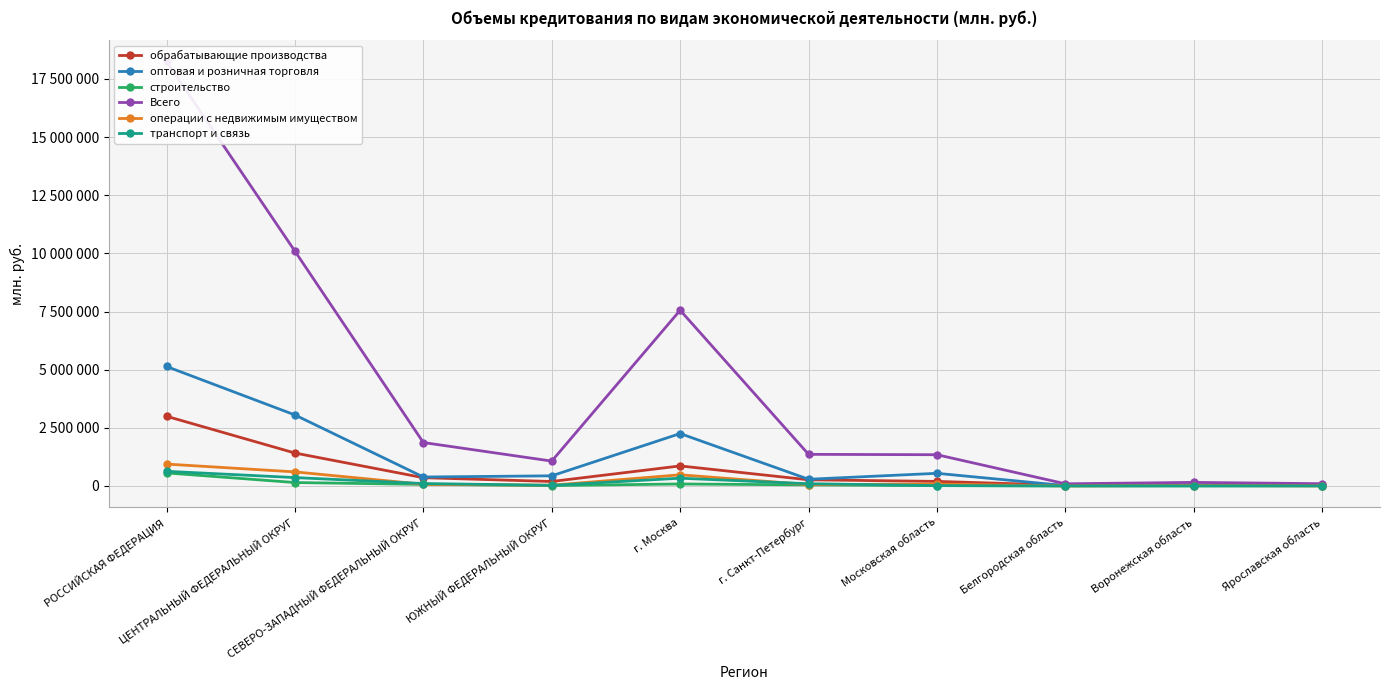

True or false: строительство has more than 1 interior local peaks.

False